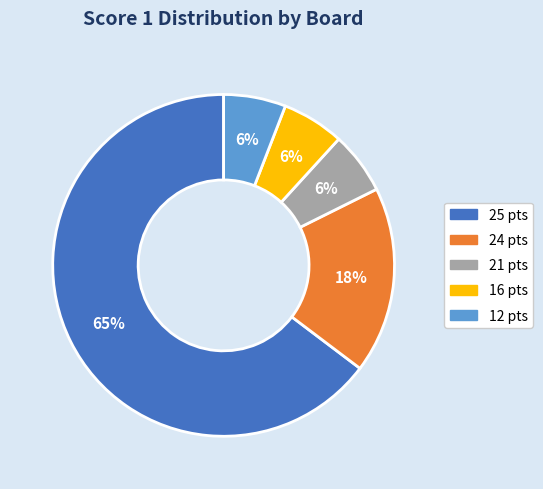

Approximately how many times larger is the value at 16 pts compared to 12 pts?

1.0